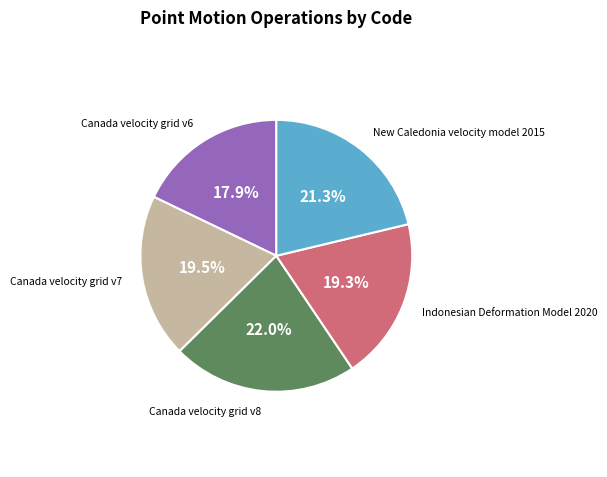

Do Canada velocity grid v6 and Canada velocity grid v7 together represent more than half of the pie?

No